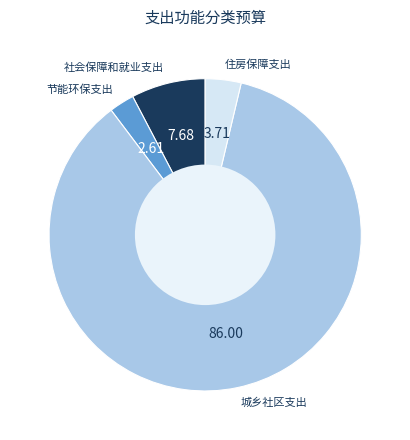

Is there any slice that represents more than half of the pie?

Yes